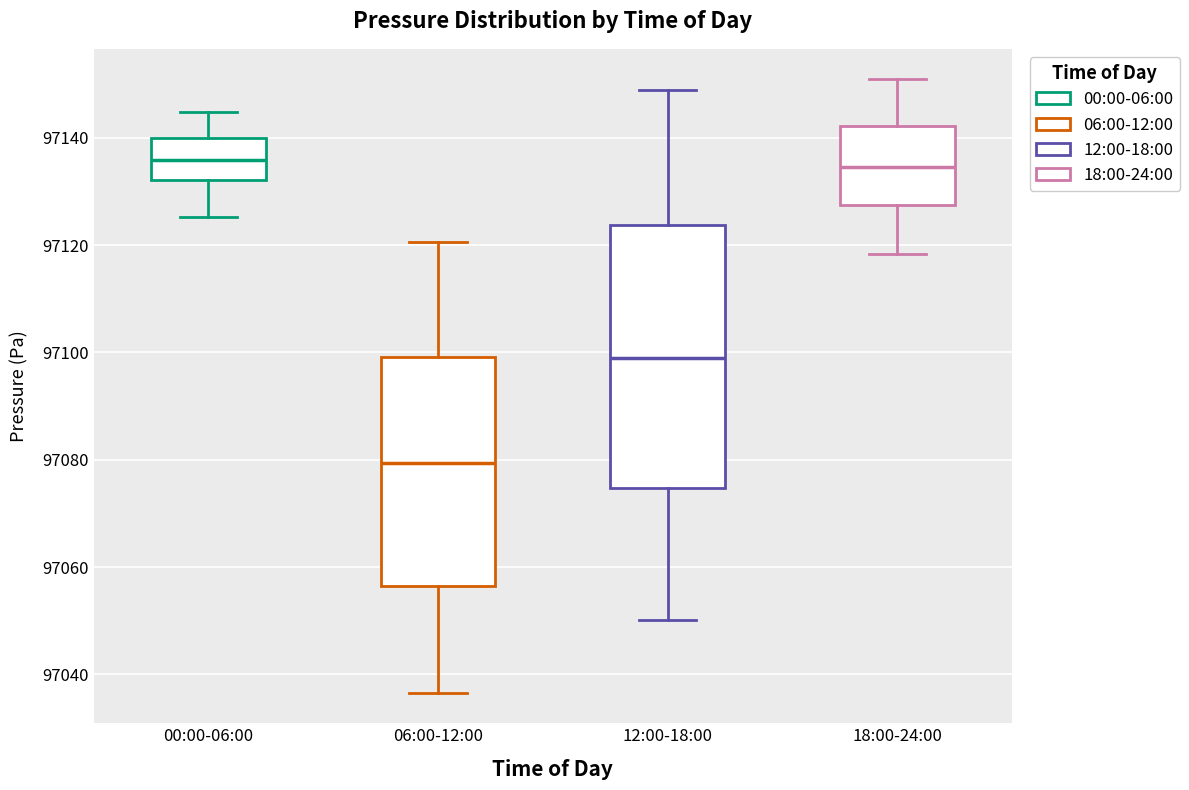

Reading left to right, transcribe this box plot: for each box, give where its median line is, the range the box spans, and where its two whiskers end, as read against the y-axis. The values are not printed on the chart, so give them approximately, as read against the axis.

00:00-06:00: median 97136, box 97132 to 97140, whiskers 97126 to 97144
06:00-12:00: median 97080, box 97056 to 97100, whiskers 97036 to 97120
12:00-18:00: median 97098, box 97074 to 97124, whiskers 97050 to 97148
18:00-24:00: median 97134, box 97128 to 97142, whiskers 97118 to 97150